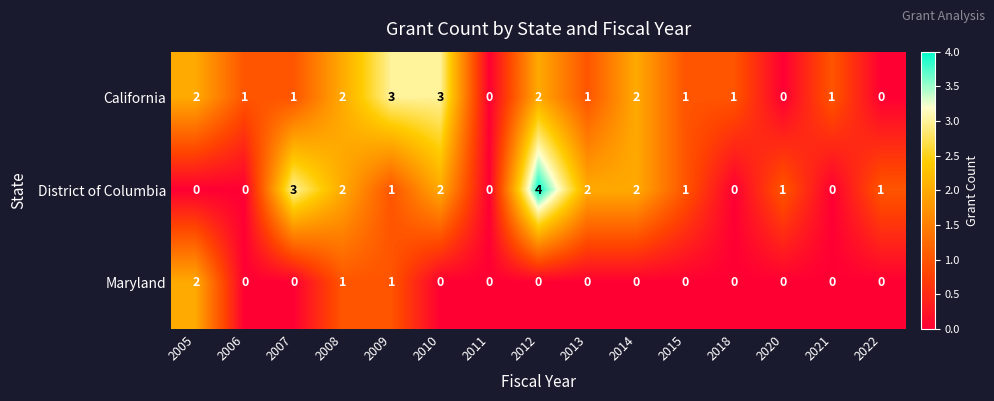

The value of Maryland at 2008 is 1. True or false?

True